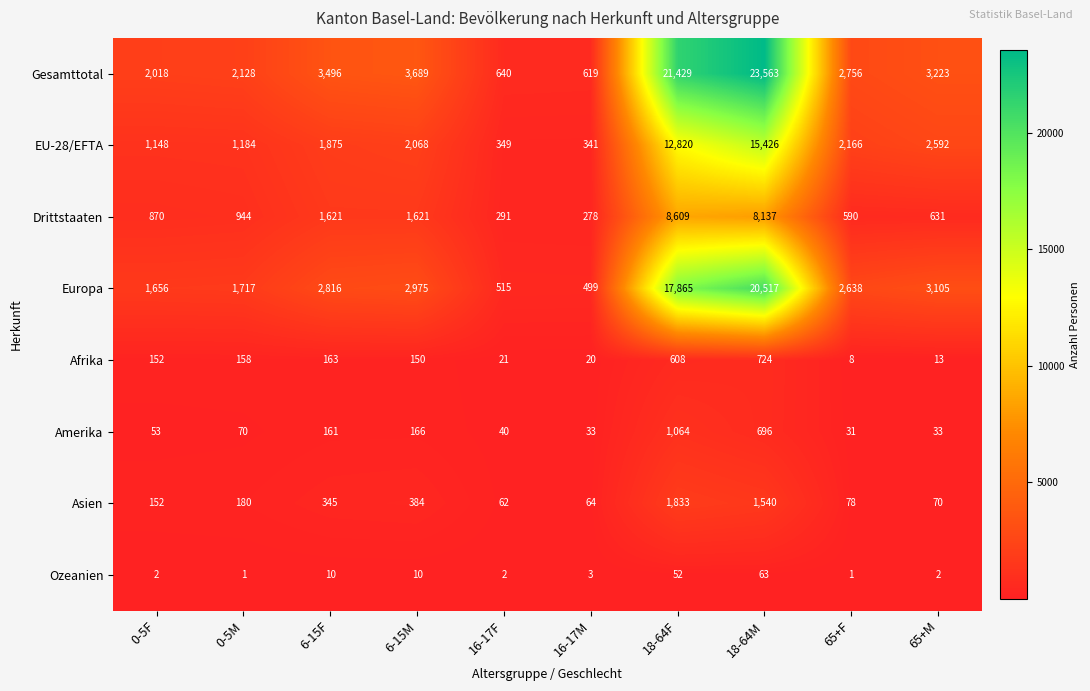

What is the difference between the Gesamttotal values at 6-15M and 65+M?

466